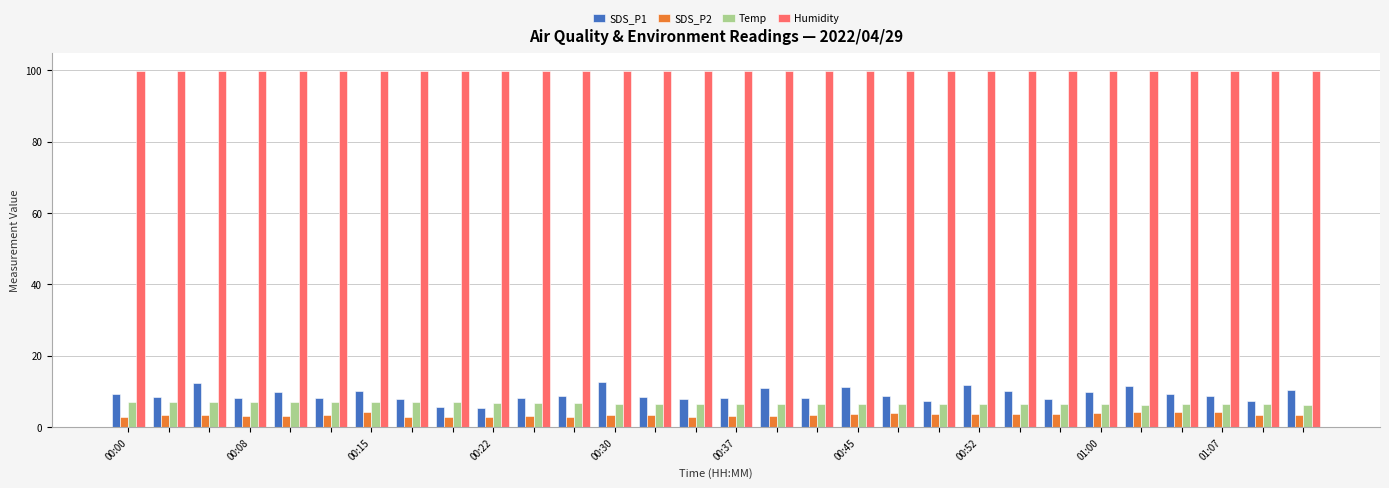

What is the value of the SDS_P2 bar at the 30th from the left?

3.5